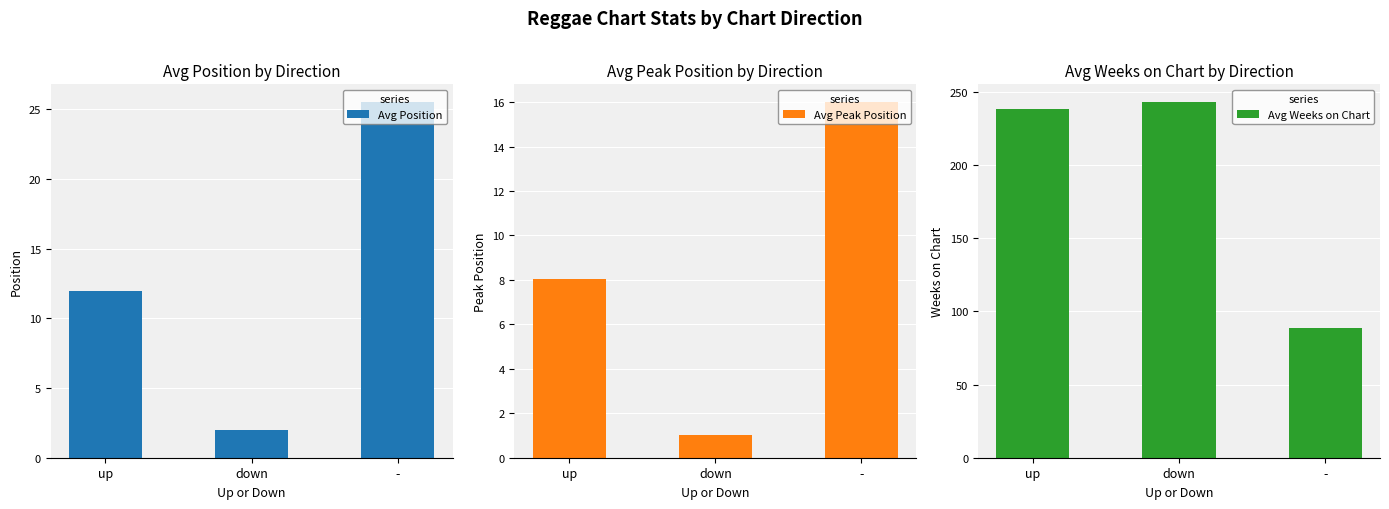

Reading right to left, what are all the values shown in this chart?

Avg Position: -=25.5	down=2.0	up=12.0
Avg Peak Position: -=16.0	down=1.0	up=8.0
Avg Weeks on Chart: -=88.7	down=243.0	up=238.0